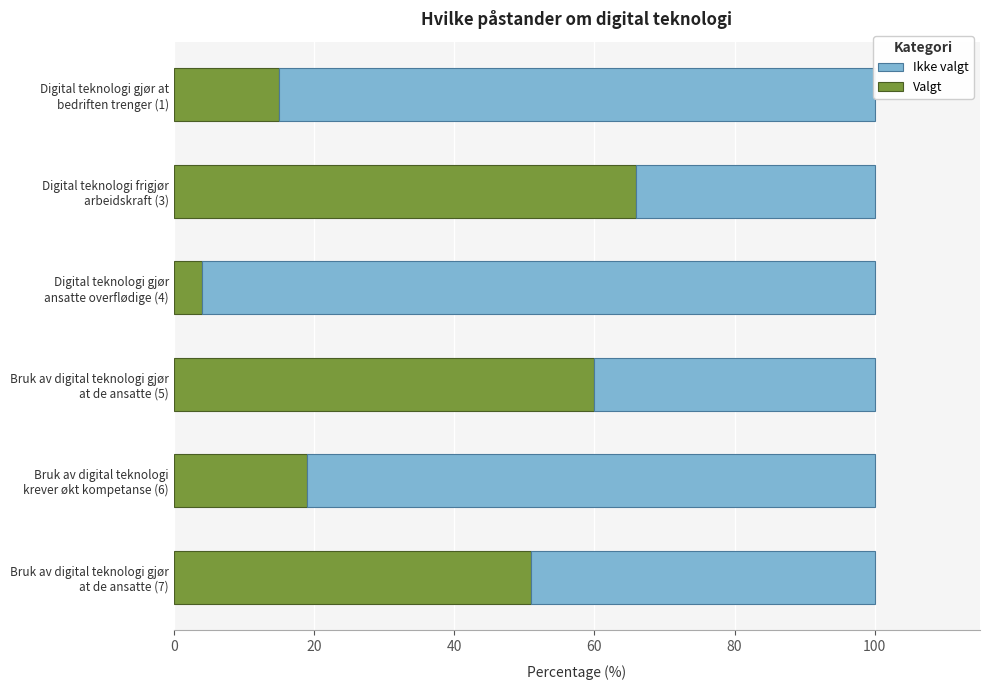

What is the sum of all Valgt values?

215